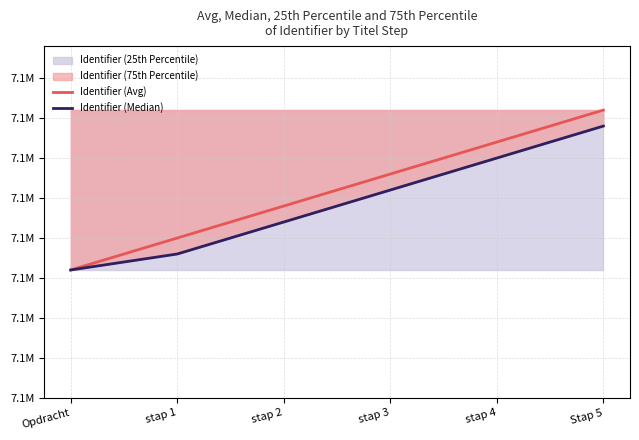

The value of Identifier (Avg) at stap 2 is 4891958. True or false?

False